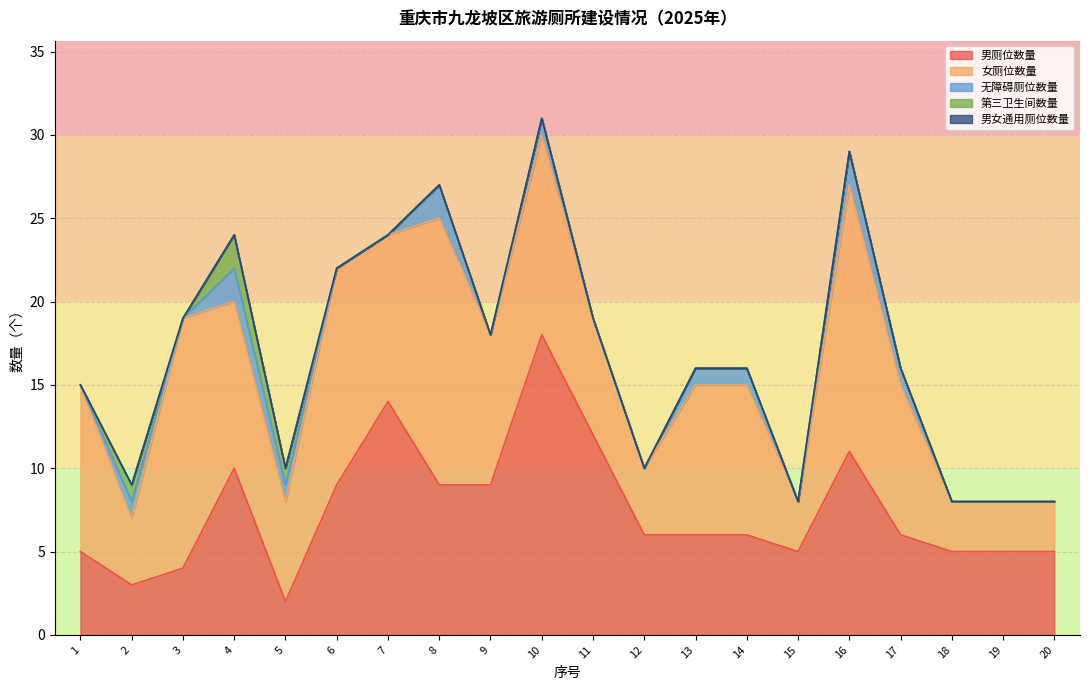

What is the spread (max minus min) of values at 4?

10